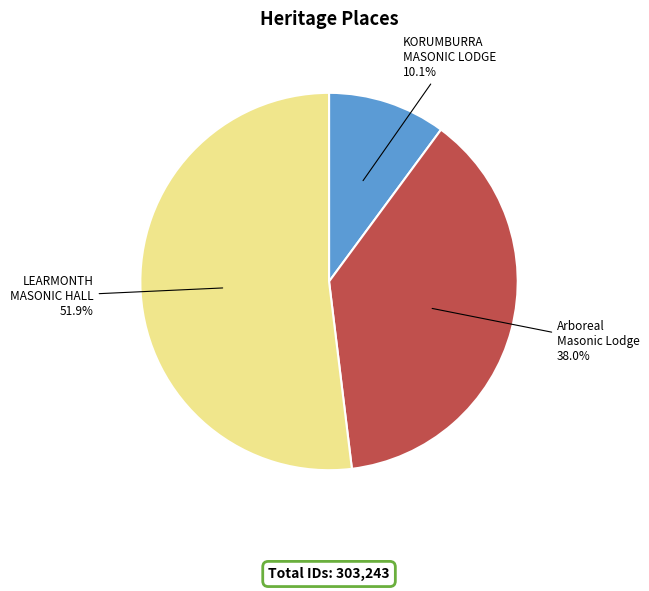

How many segments does this pie chart have?

3